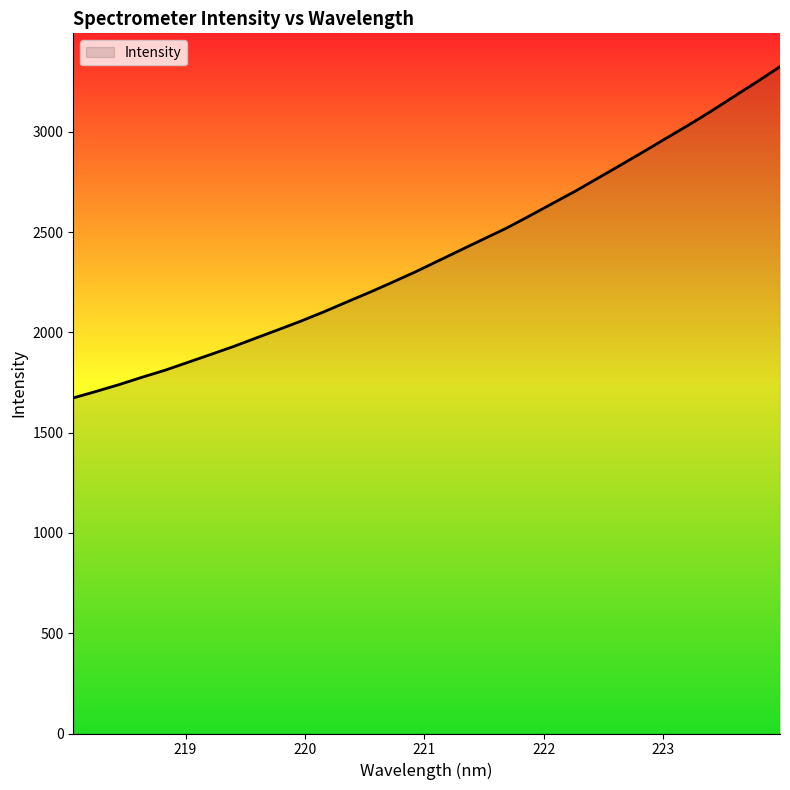

What is the greatest value displayed?

3324.9